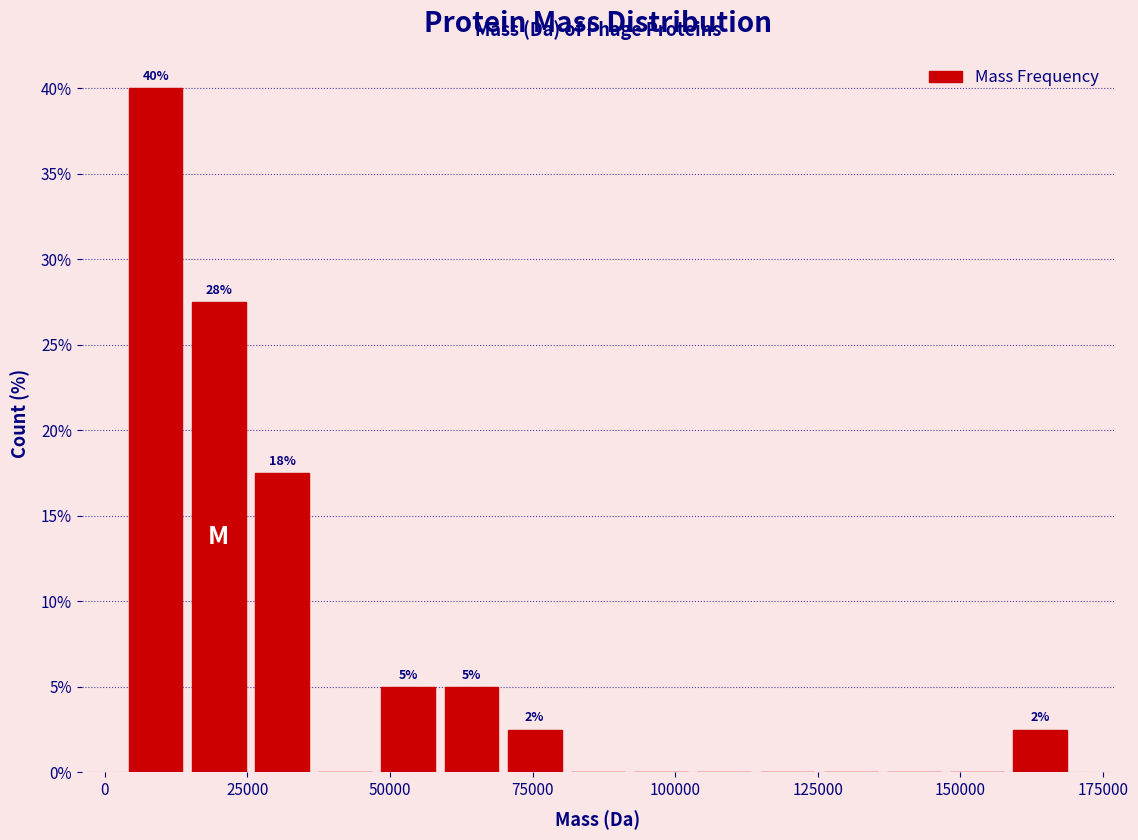

Read against the x-axis, roughly where is the centre of the tallest bar?

10000